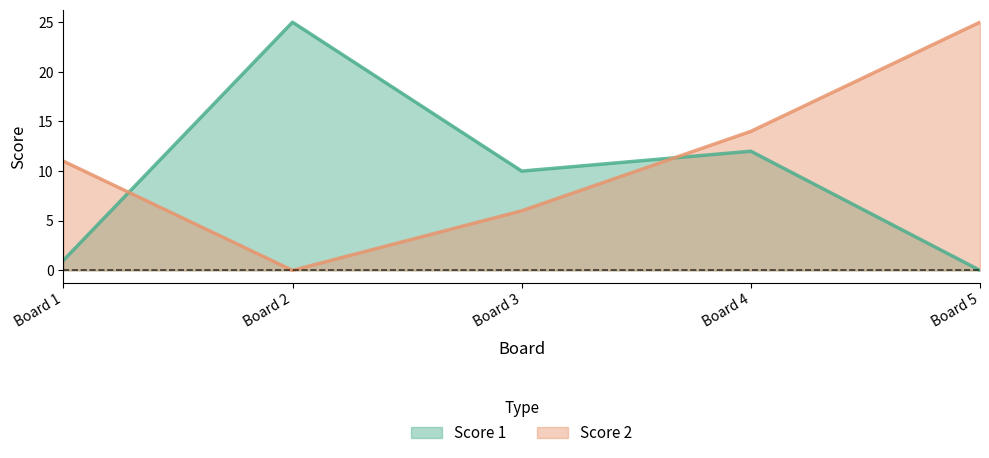

Rank the series by their maximum value, from highest to lowest.

Score 1, Score 2